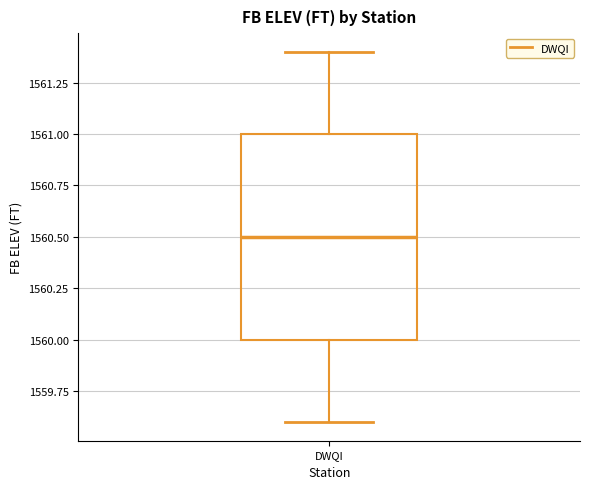

Where is the lower edge of the box for DWQI on the y-axis? The values are not printed on the chart, so give them approximately, as read against the axis.

1560.0